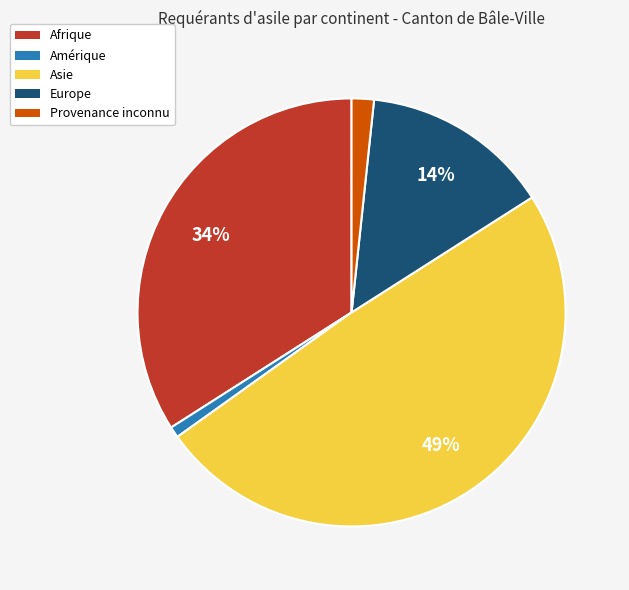

Rank the categories by value from highest to lowest.

Asie, Afrique, Europe, Provenance inconnu, Amérique